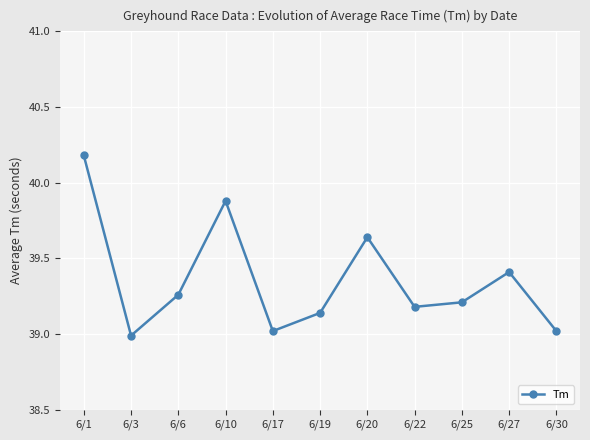

What is the difference between the values at 6/20 and 6/22?

0.5